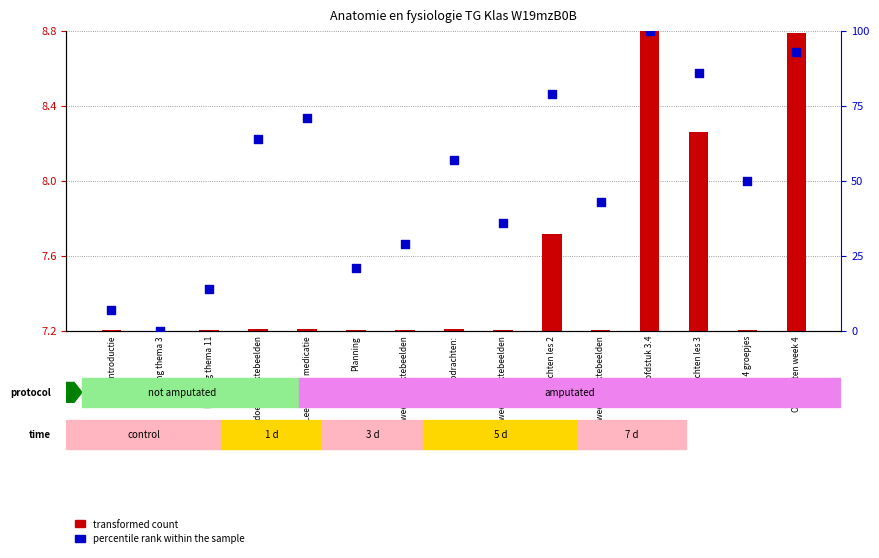

Which series reaches the maximum Y coordinate?

percentile rank within the sample